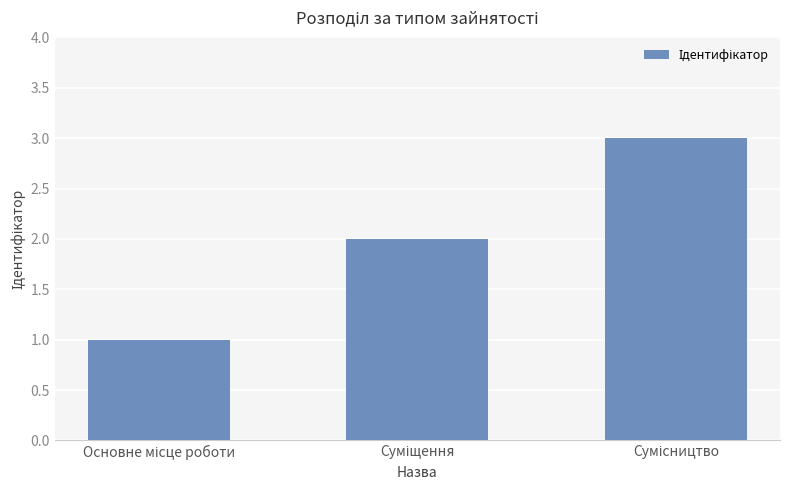

What is the value of the 1st bar from the left?

1